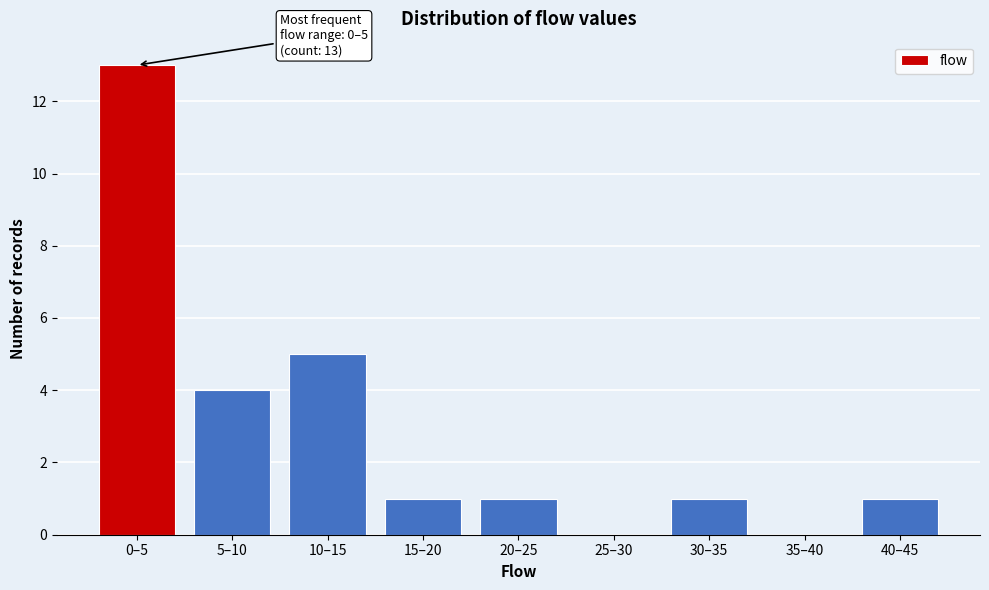

Reading left to right, transcribe all the data shown in this chart.

0–5=13	5–10=4	10–15=5	15–20=1	20–25=1	25–30=0	30–35=1	35–40=0	40–45=1